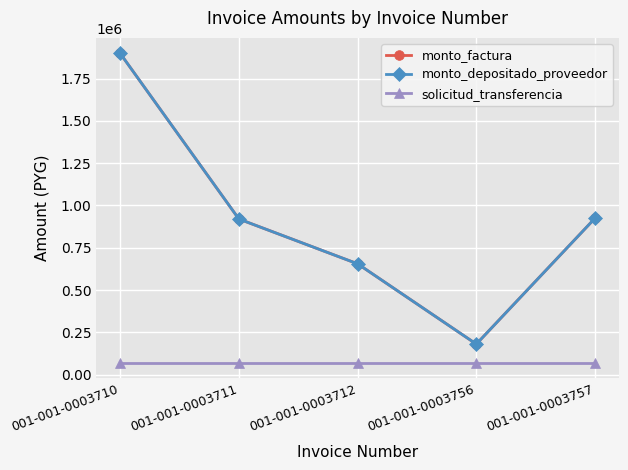

How many lines are shown in the chart?

3